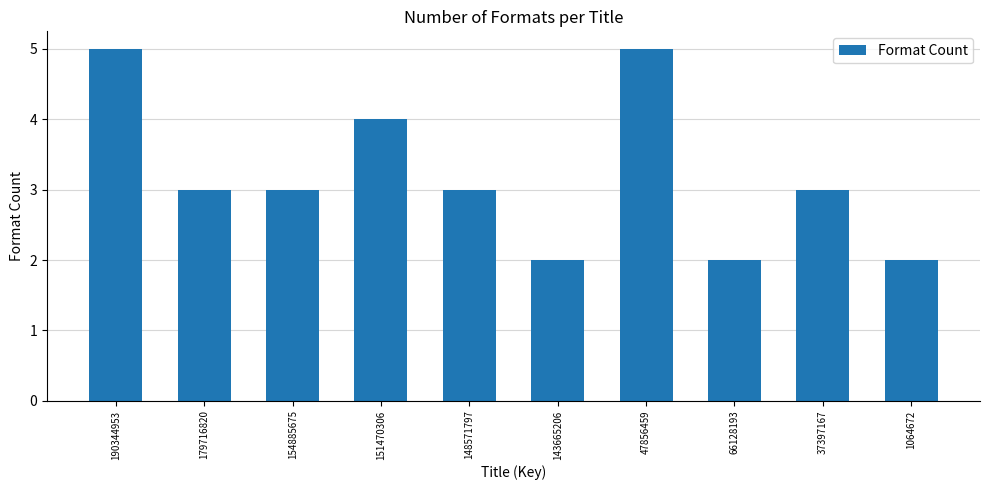

Which has a higher value, 37397167 or 66128193?

37397167